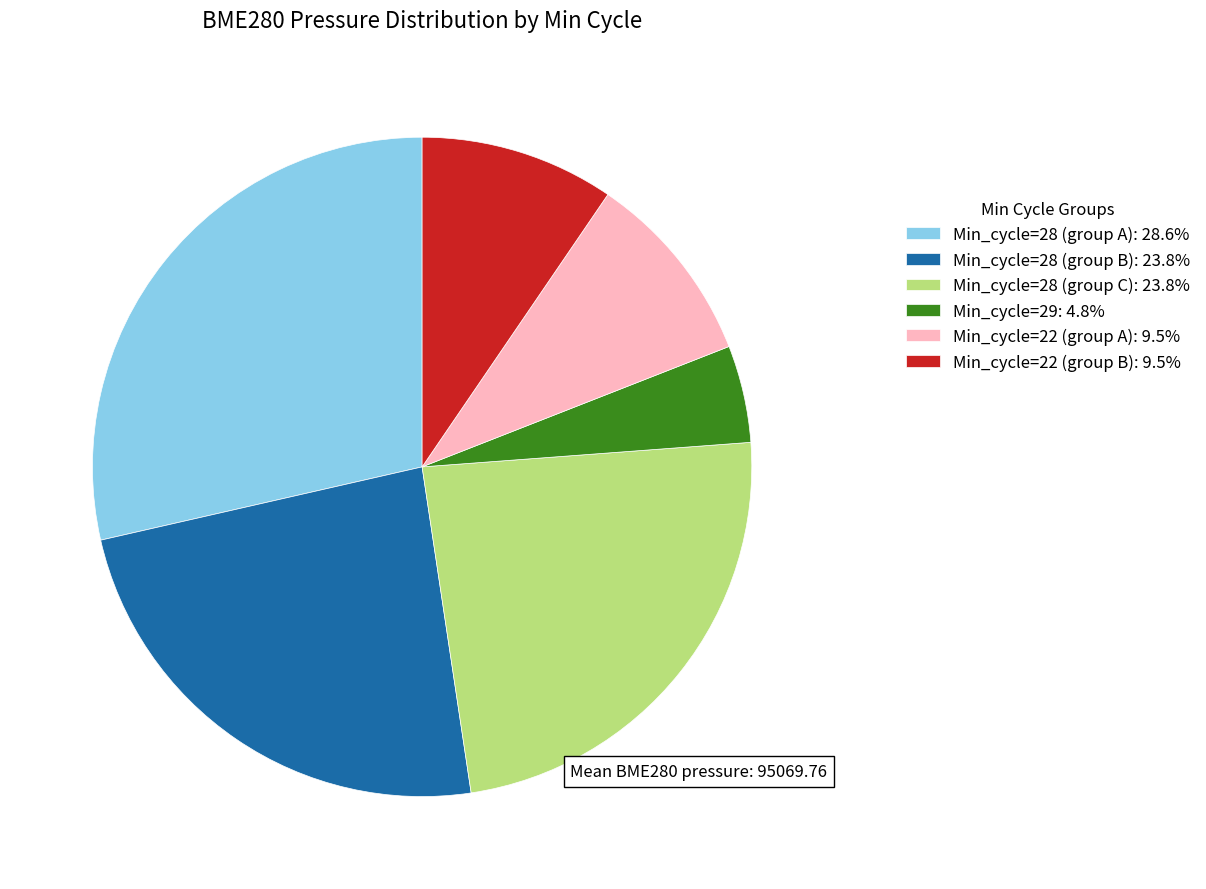

How many slices are in this pie chart?

6